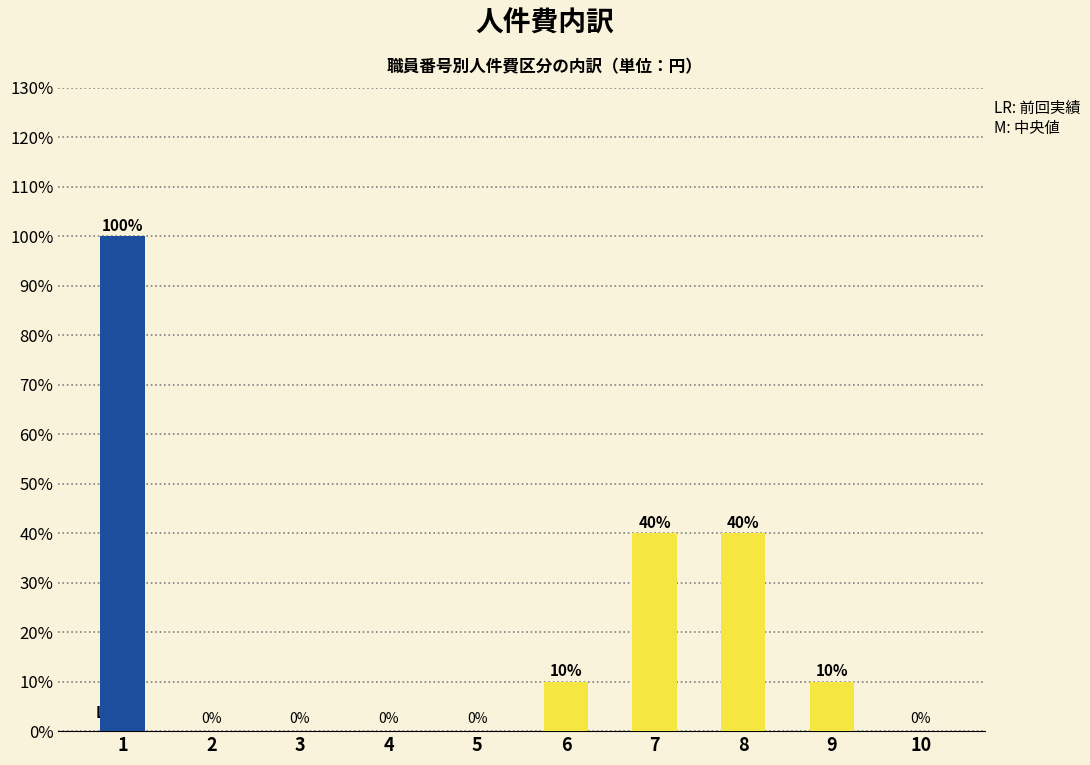

What is the maximum value shown in the chart?

100